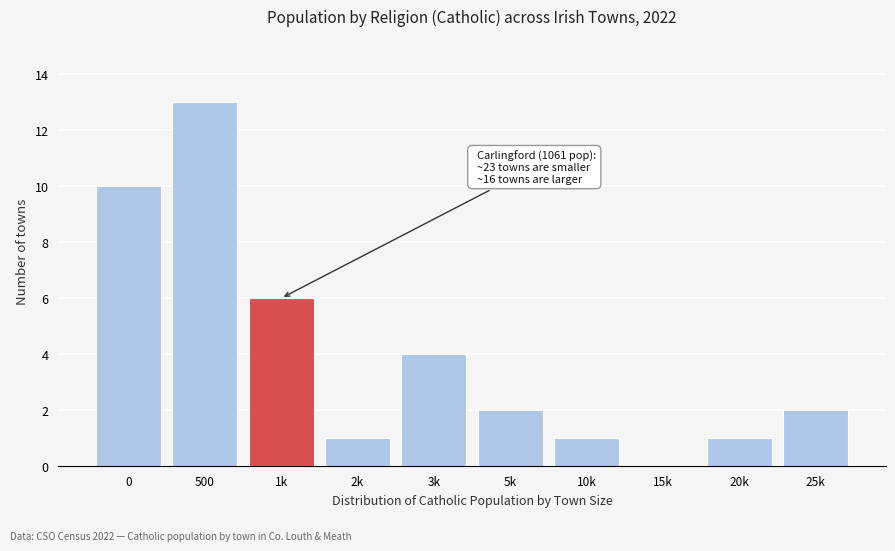

Reading left to right, extract all data points from this chart.

0=10	500=13	1k=6	2k=1	3k=4	5k=2	10k=1	15k=0	20k=1	25k=2